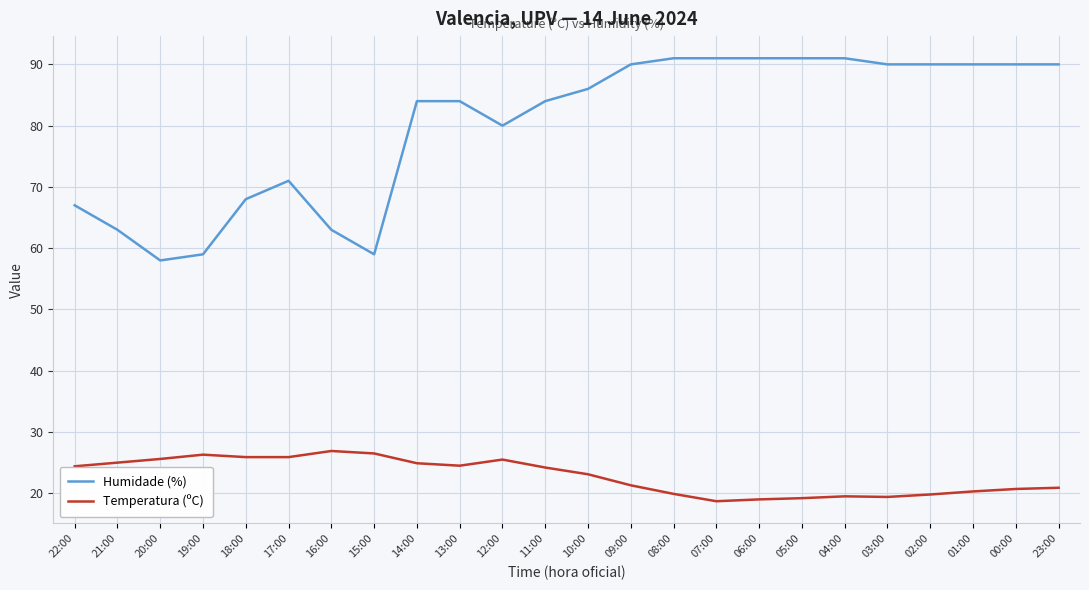

Rank the series at 05:00 from lowest to highest value.

Temperatura (ºC), Humidade (%)